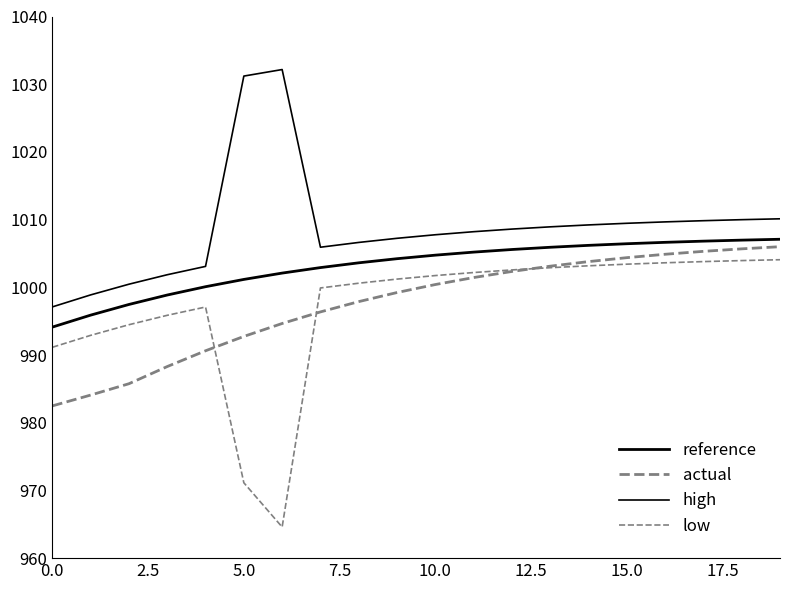

How many lines are shown in the chart?

4